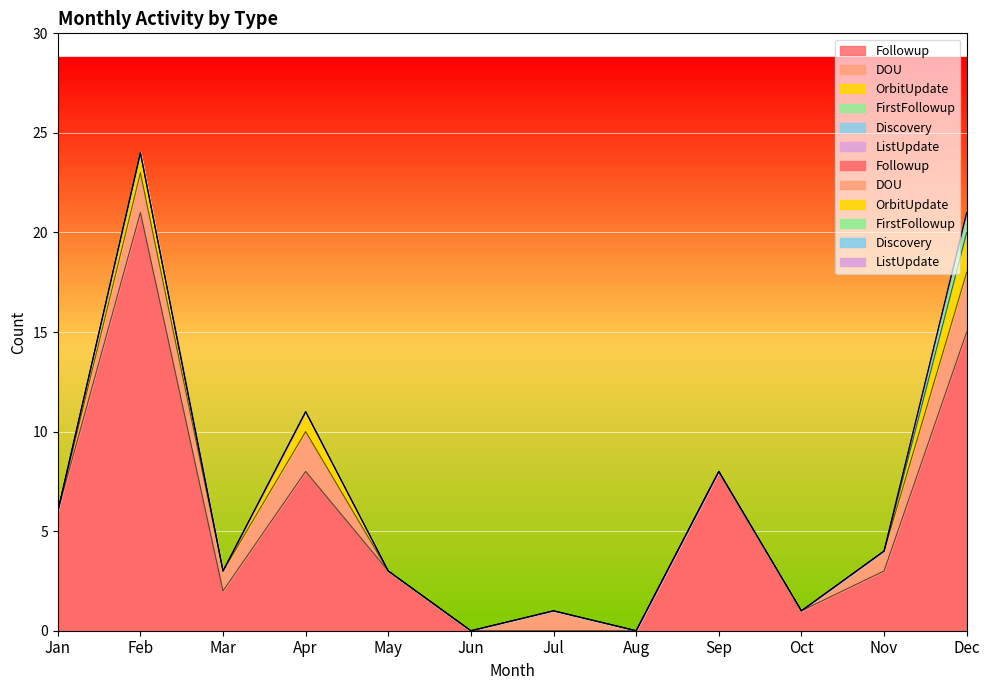

At which category does OrbitUpdate reach its first local valley?

Mar